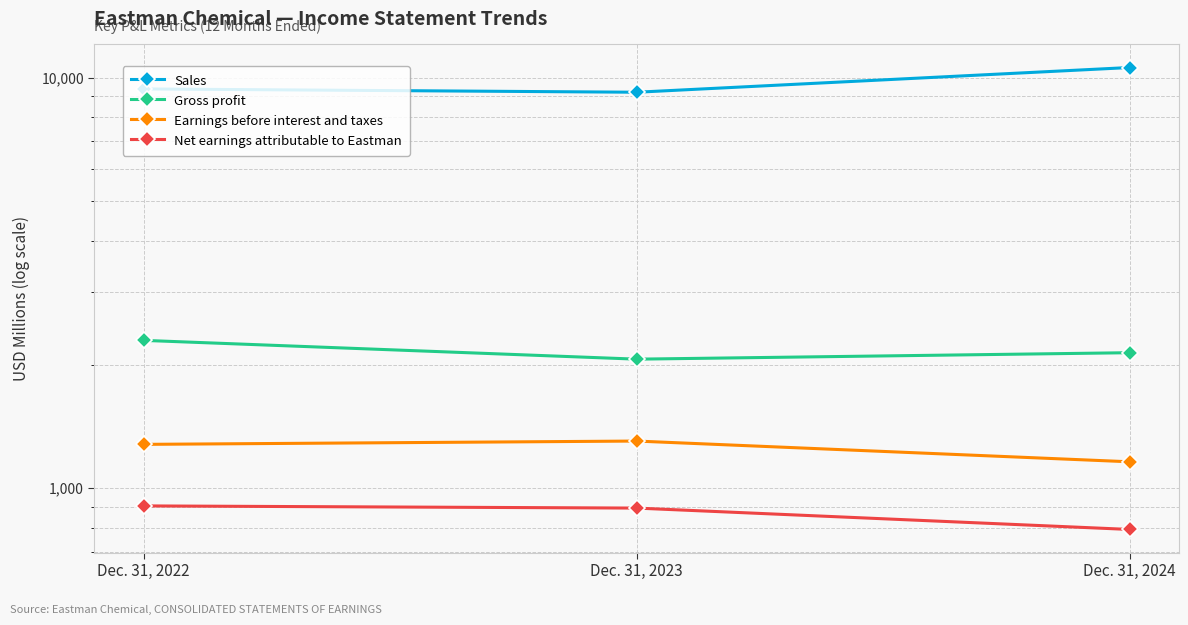

The Sales series shows 16773 at Dec. 31, 2022. True or false?

False